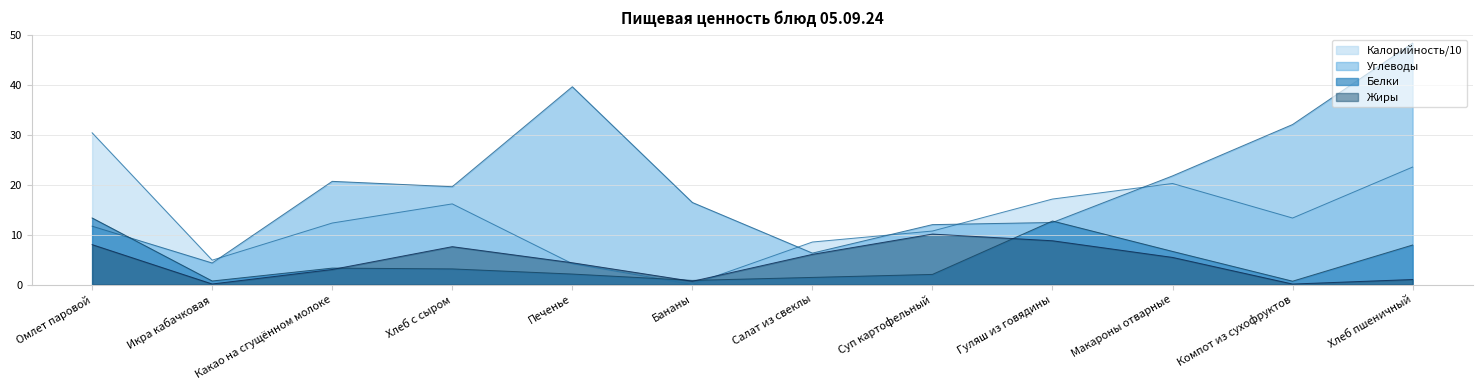

Between Печенье and Макароны отварные, which series saw the biggest shift?

Углеводы